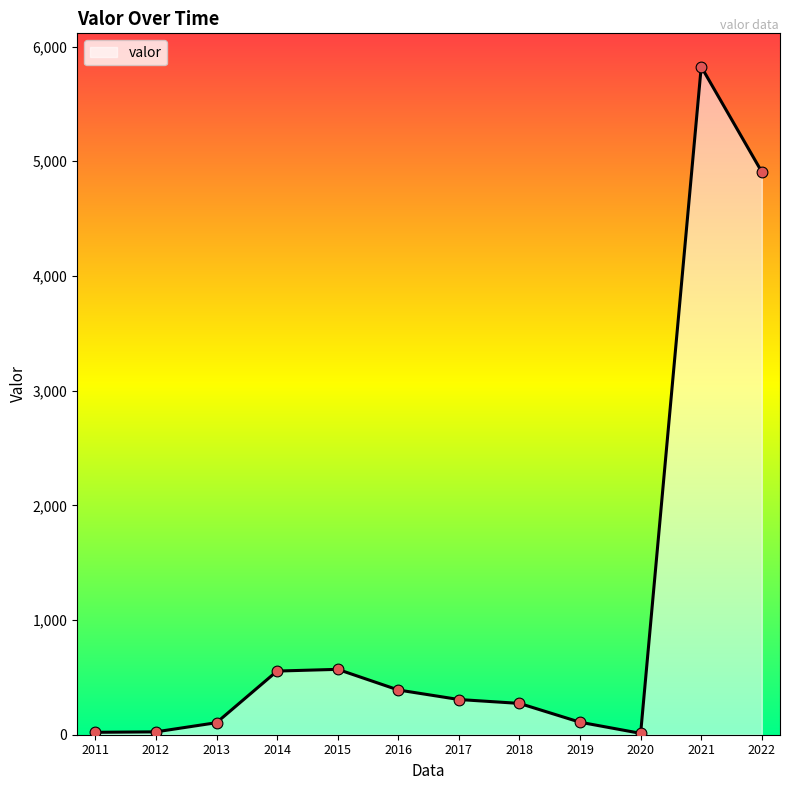

Approximately how many times larger is the value at 2021 compared to 2014?

10.5